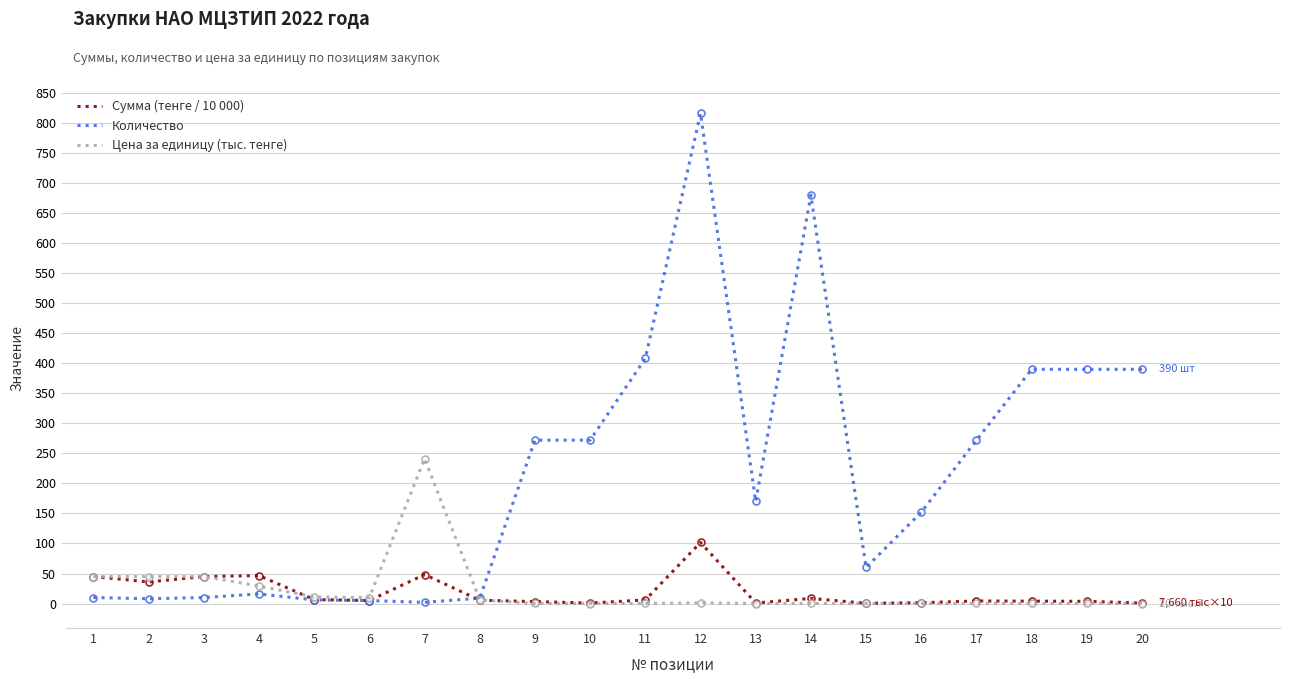

Between 3 and 14, which series saw the biggest shift?

Количество